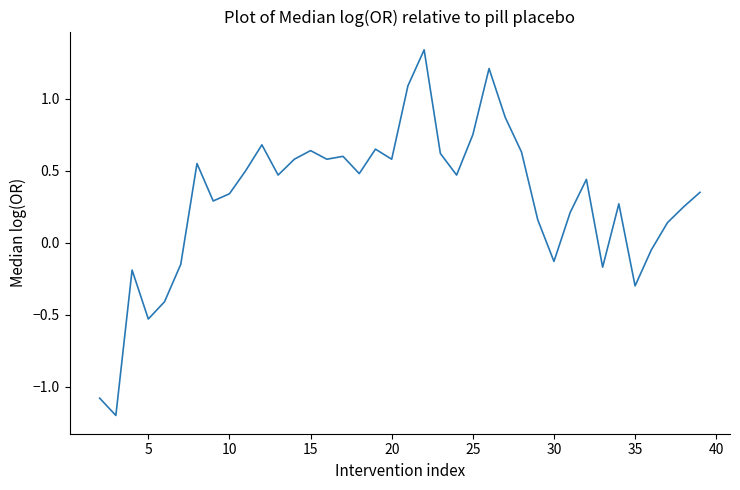

What is the difference between the maximum and minimum values?

2.5